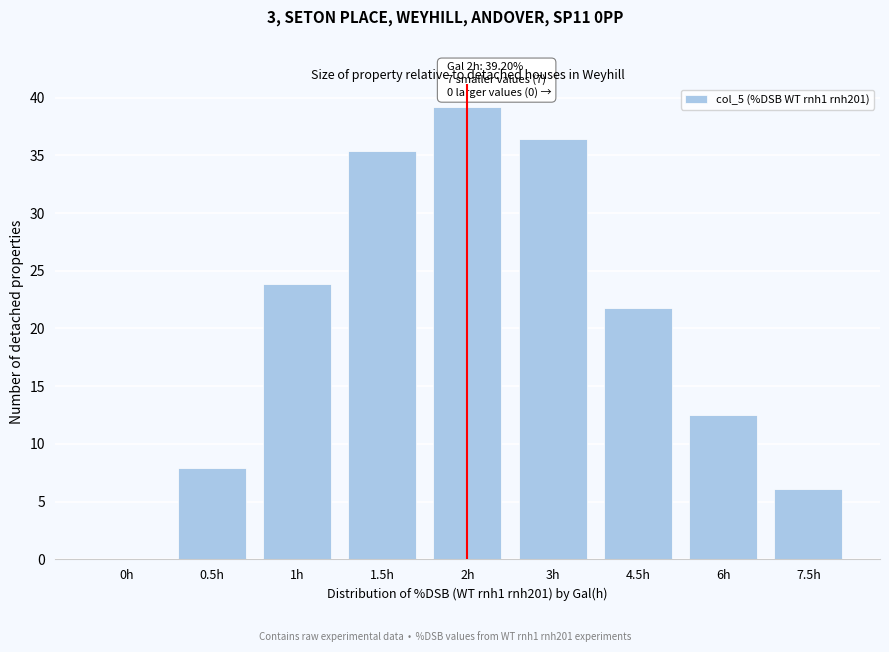

Reading left to right, list all the values displayed in this chart.

0h=0.0	0.5h=8.0	1h=23.9	1.5h=35.4	2h=39.2	3h=36.4	4.5h=21.7	6h=12.5	7.5h=6.1